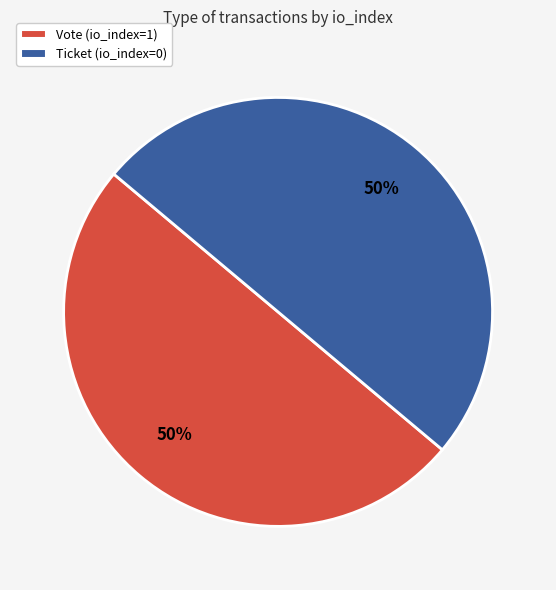

Is the sum of Ticket (io_index=0) and Vote (io_index=1) greater than half?

Yes